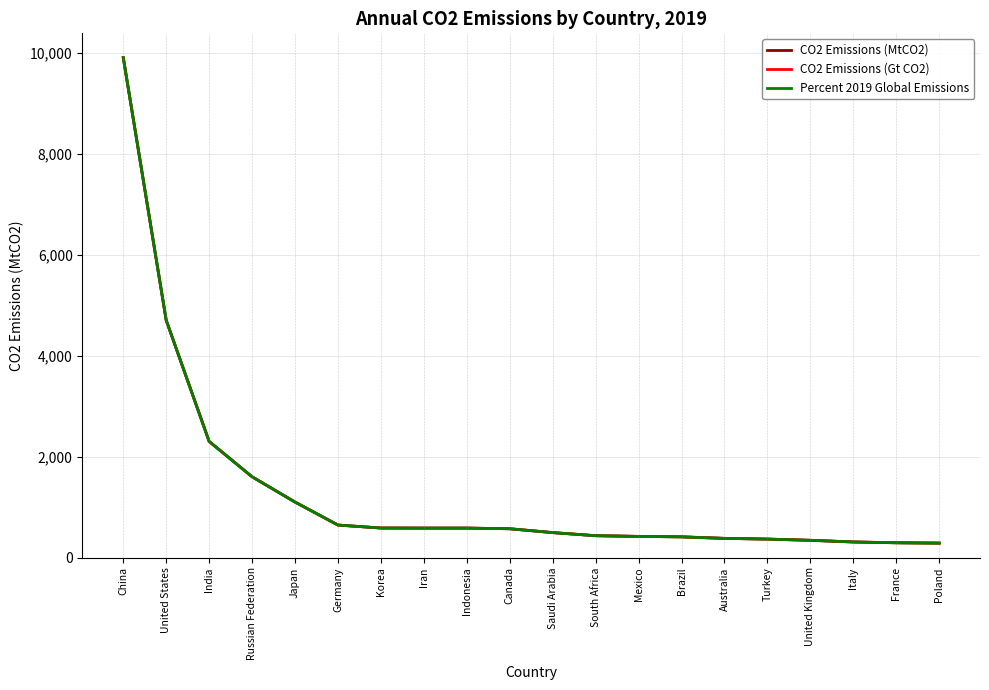

Does the chart have visible grid lines?

Yes